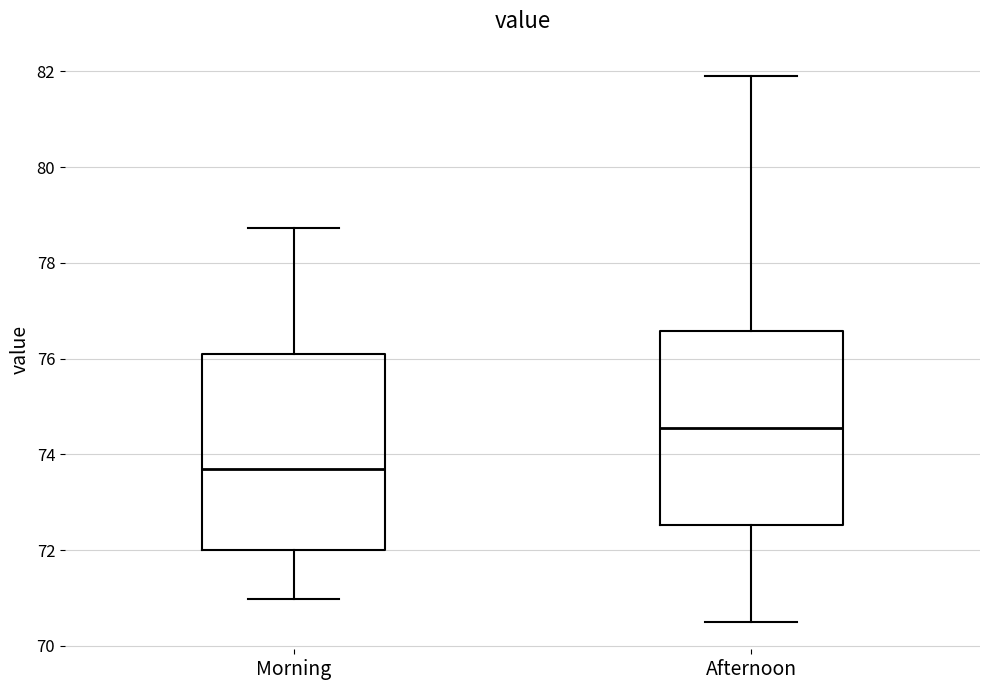

Reading left to right, read every box against the y-axis: the position of its median line, the range the box covers, and the ends of its whiskers. The values are not printed on the chart, so give them approximately, as read against the axis.

Morning: median 73.8, box 72.0 to 76.2, whiskers 71.0 to 78.8
Afternoon: median 74.6, box 72.6 to 76.6, whiskers 70.6 to 82.0